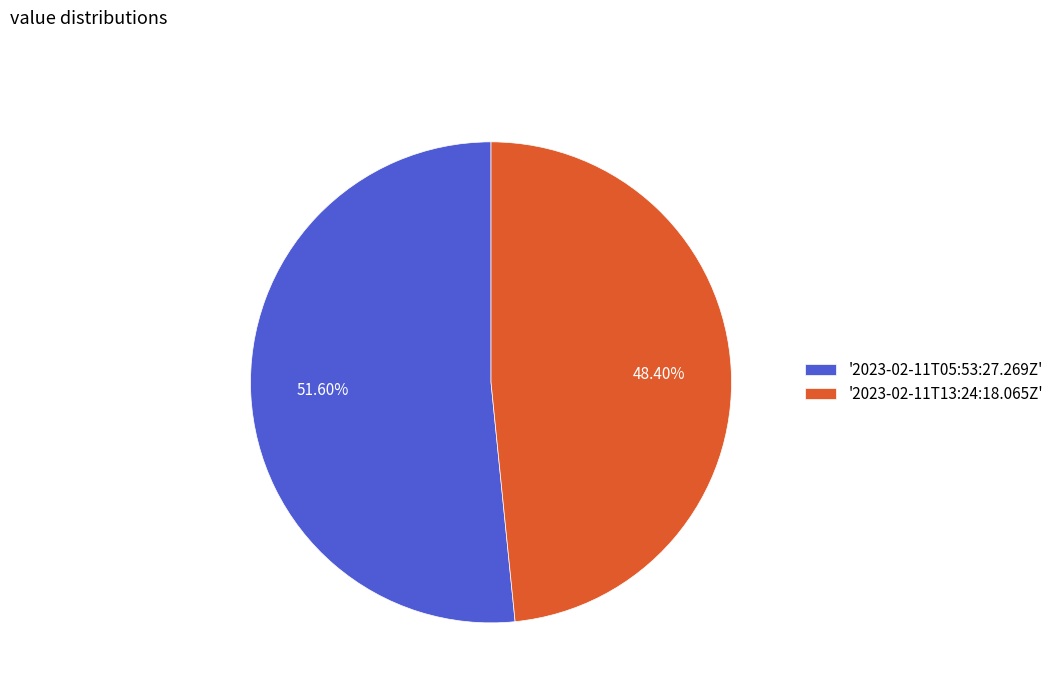

How many segments does this pie chart have?

2